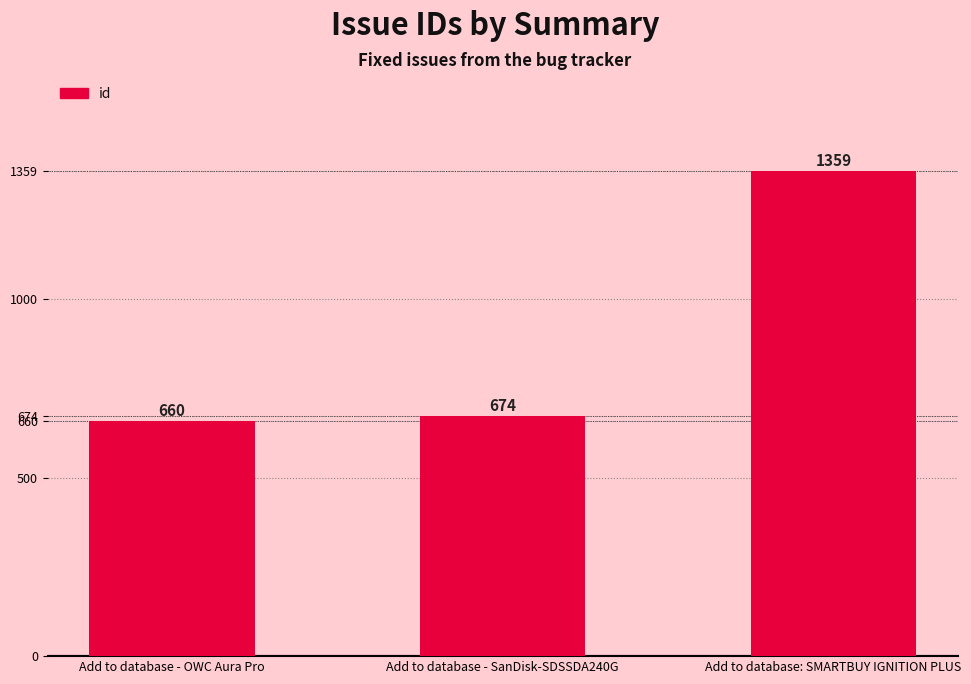

What is the value of the 1st bar from the left?

660